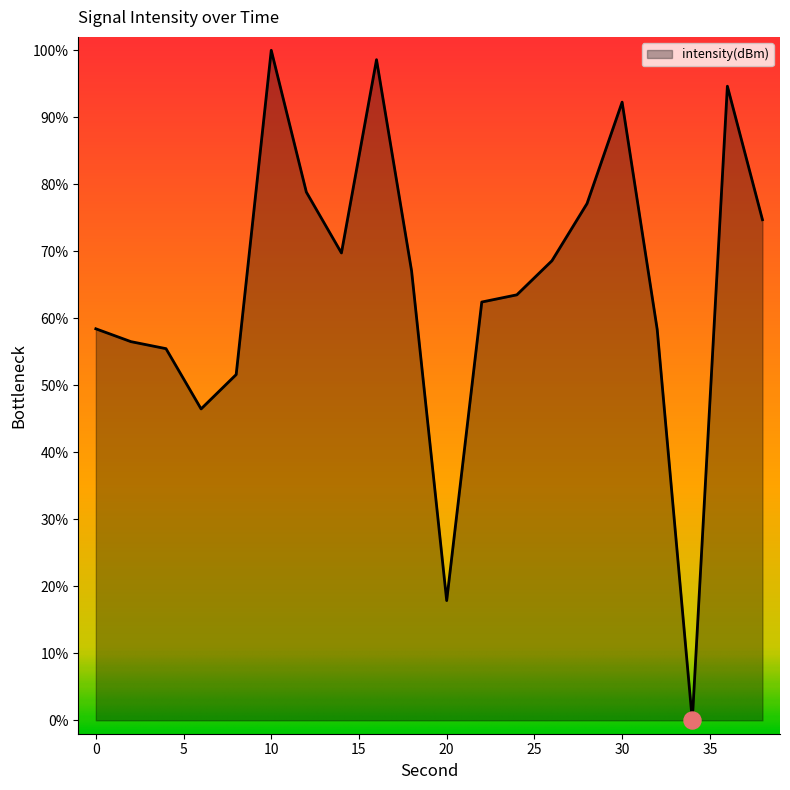

What is the difference between the maximum and minimum values?

100.0